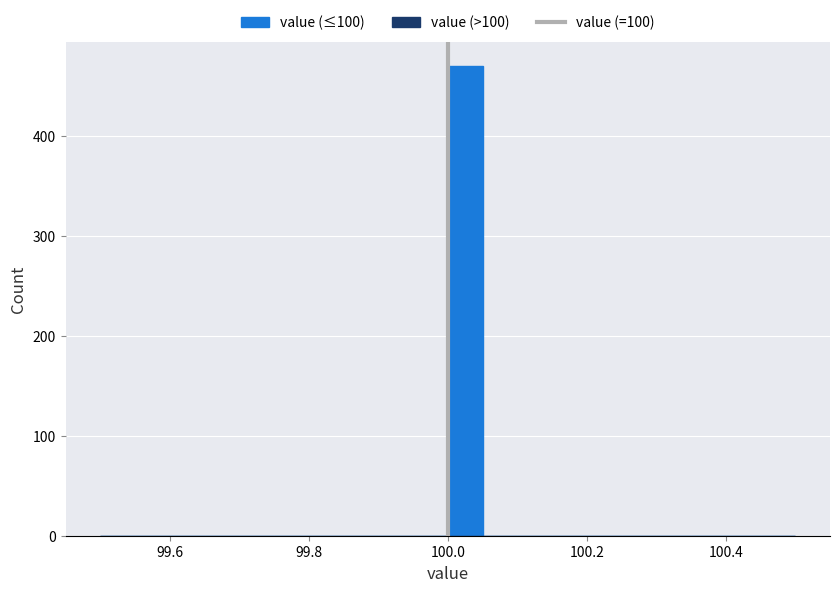

Around what value on the x-axis is the tallest bar? Give the approximate position of its centre, as read against the axis.

100.02